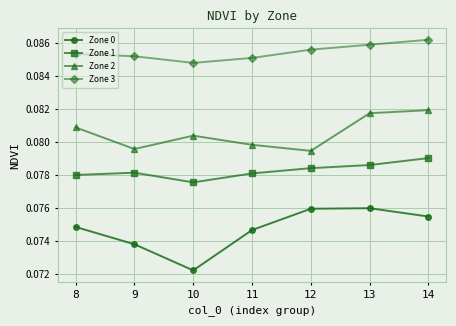

How many interior local valleys does the Zone 0 series have?

1